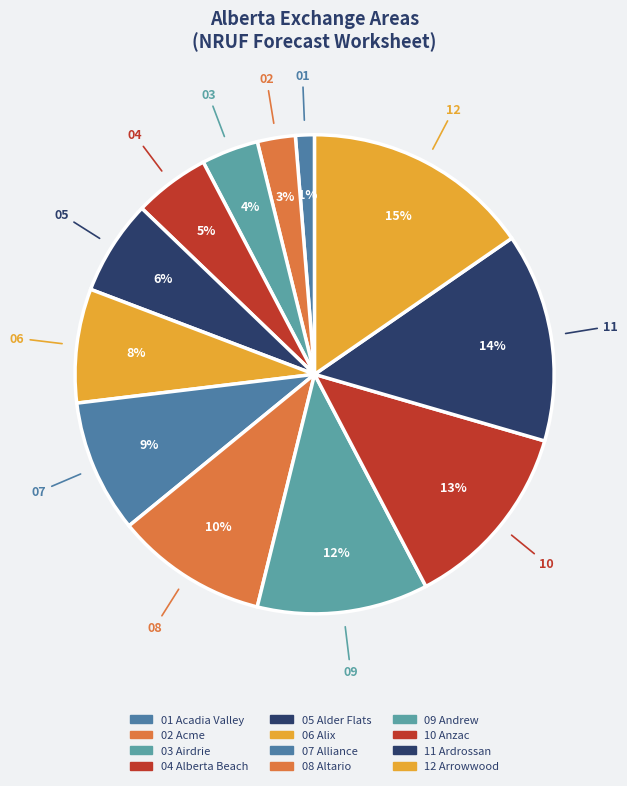

Rank the categories by value from lowest to highest.

Acadia Valley, Acme, Airdrie, Alberta Beach, Alder Flats, Alix, Alliance, Altario, Andrew, Anzac, Ardrossan, Arrowwood